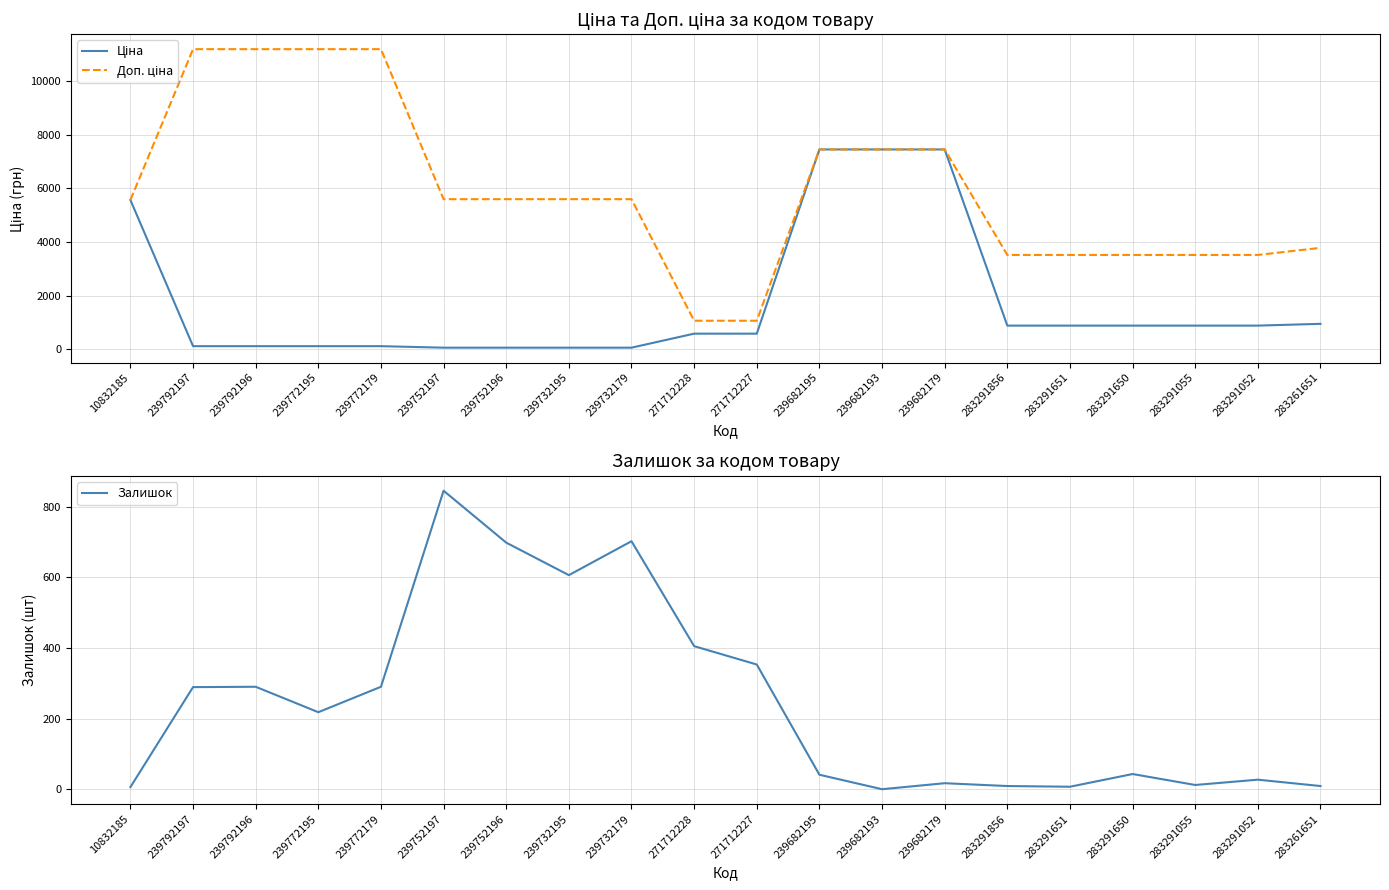

At which category does Залишок reach its first local valley?

239772195